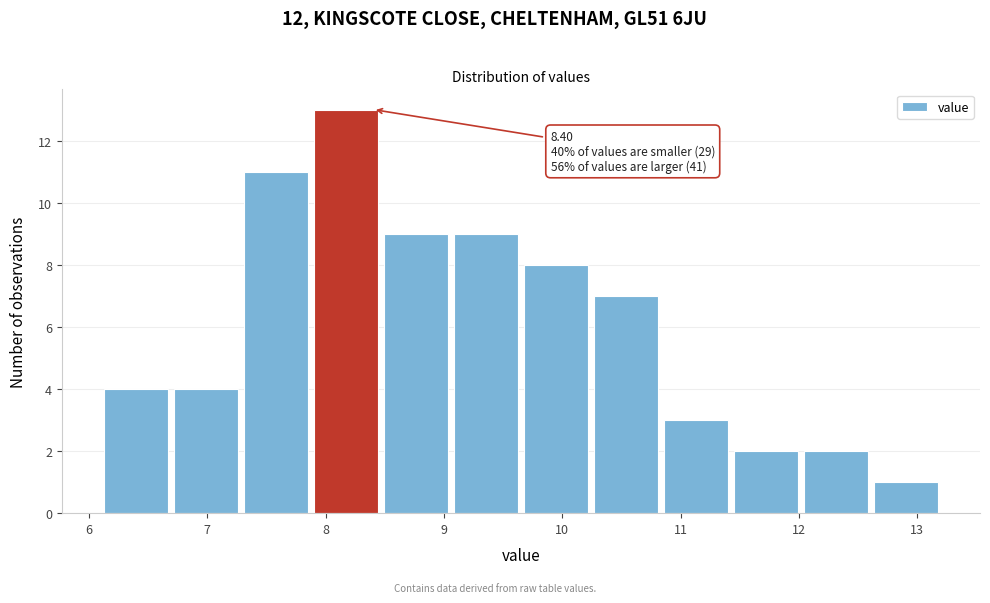

Over which range of the x-axis is the bar tallest?

7.9 to 8.5